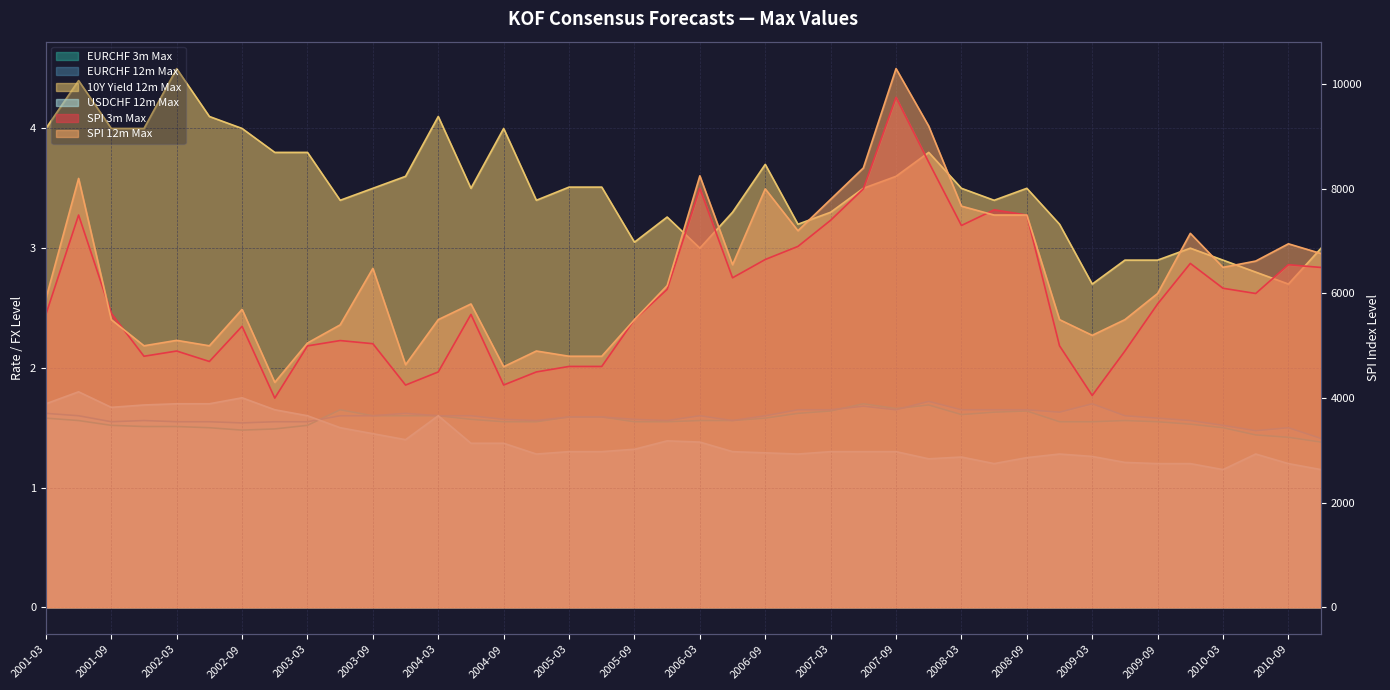

At which label does EURCHF 12m Max reach its peak?

2007-12